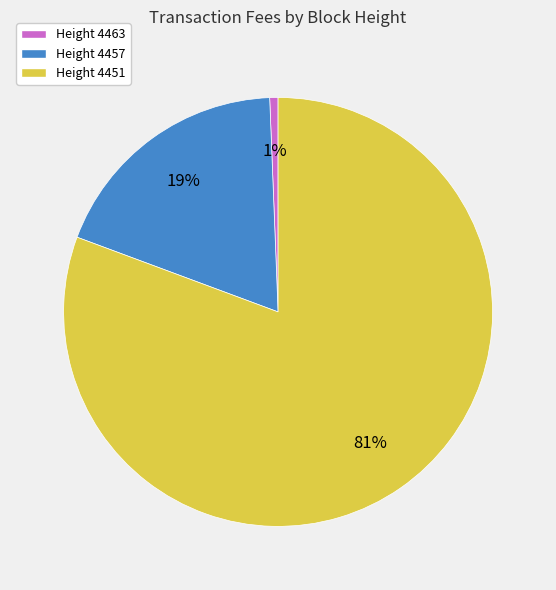

How many segments does this pie chart have?

3